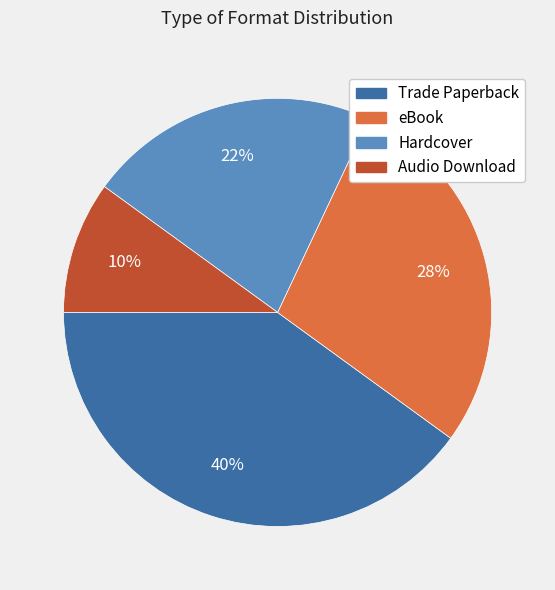

Is there a majority slice in this chart?

No